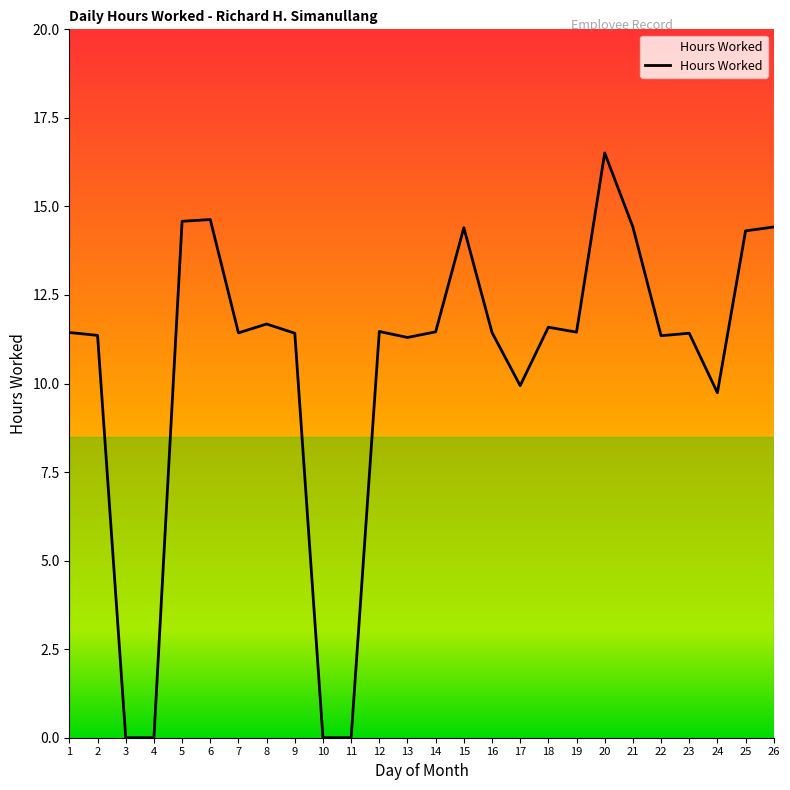

How many values exceed 11?

20